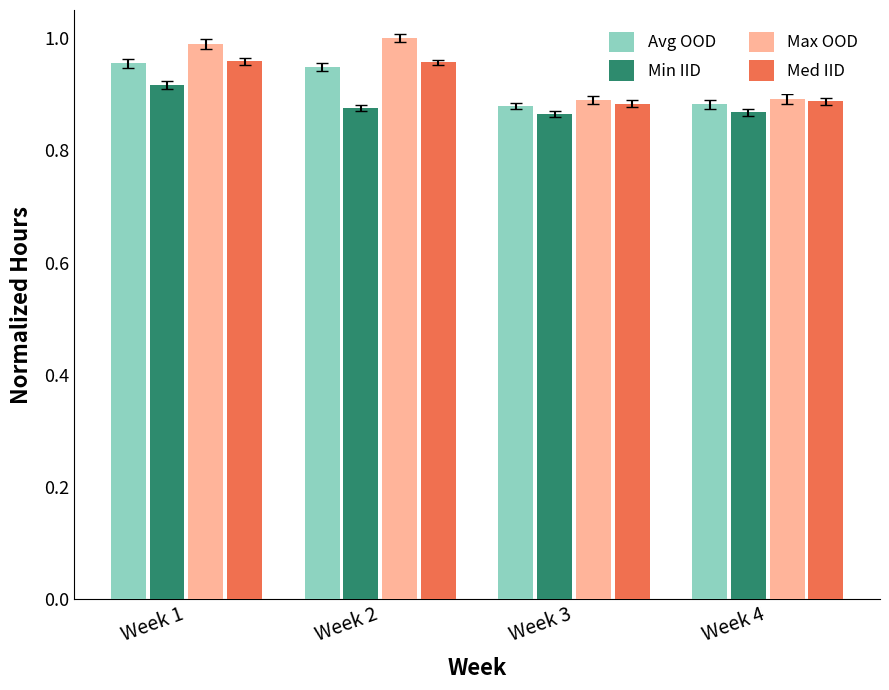

The Med IID series shows 0.4 at Week 1. True or false?

False